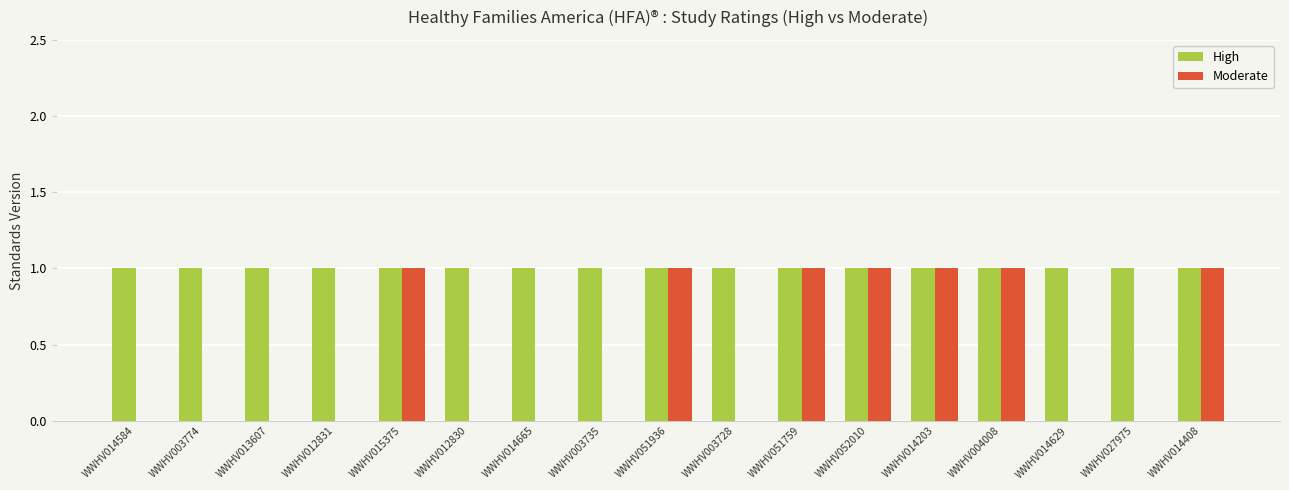

Between WWHV003728 and WWHV051759, which series saw the biggest shift?

Moderate